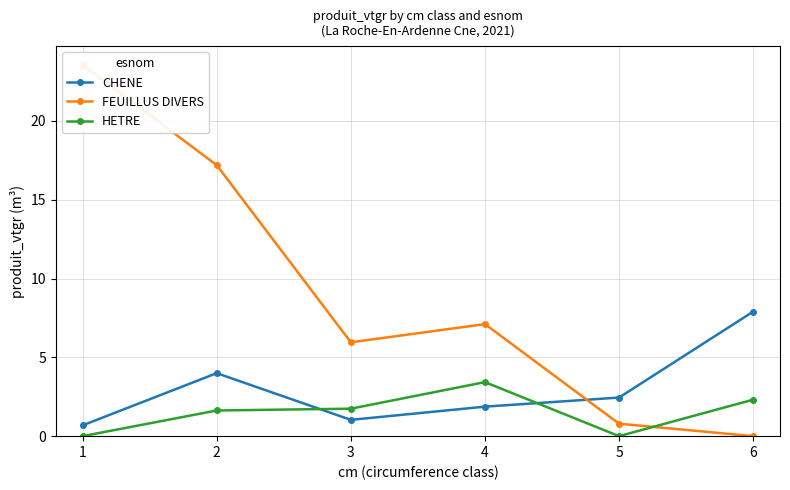

Where is the first local minimum for CHENE?

3